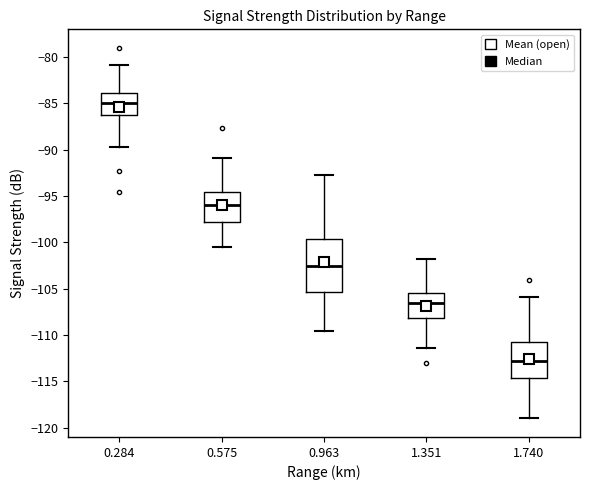

Where is the upper edge of the box at x = 1.740 on the y-axis? The values are not printed on the chart, so give them approximately, as read against the axis.

-110.5